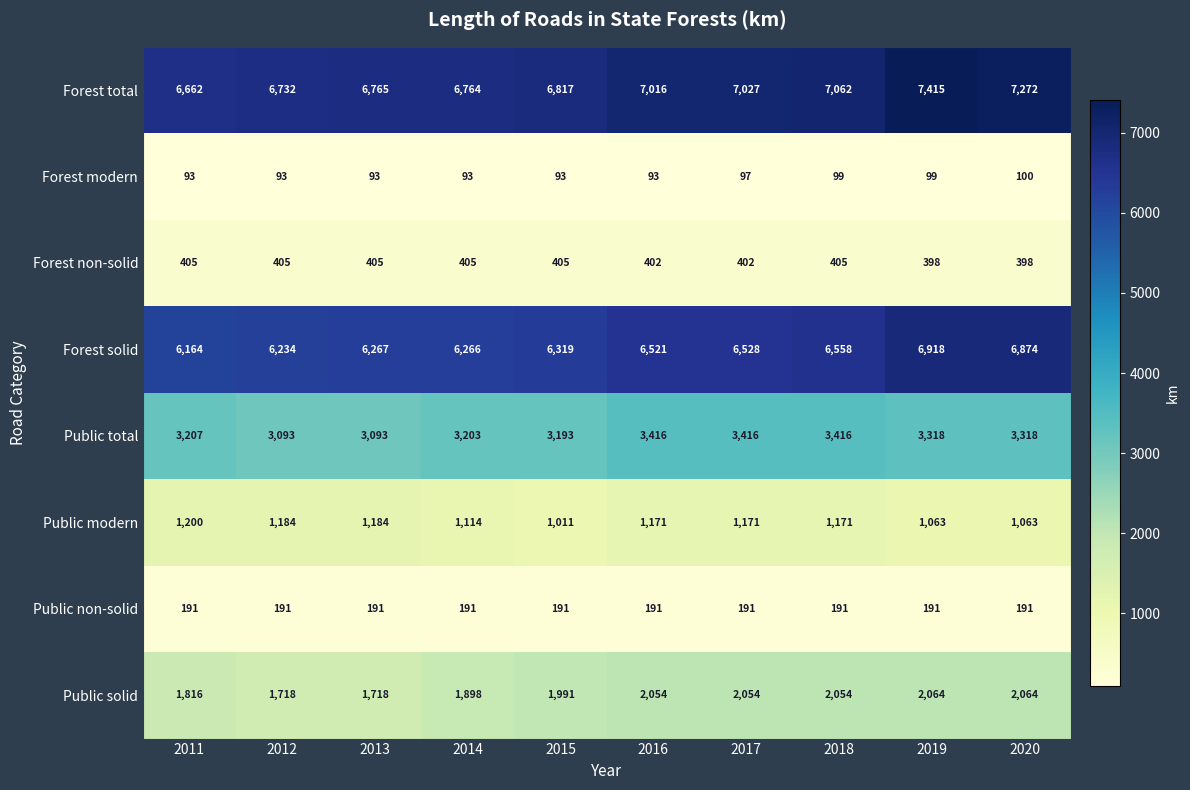

At how many categories does at least one series exceed 5753?

10